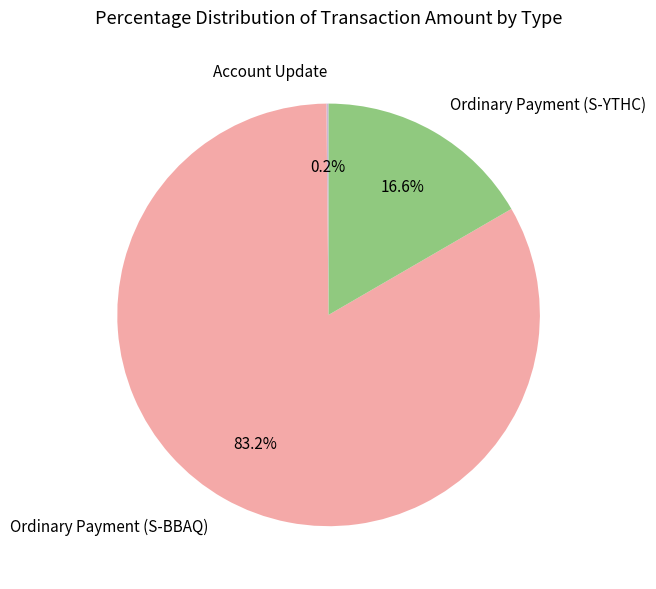

To the nearest percent, what is the combined percentage of Ordinary Payment (S-YTHC) and Ordinary Payment (S-BBAQ)?

100%